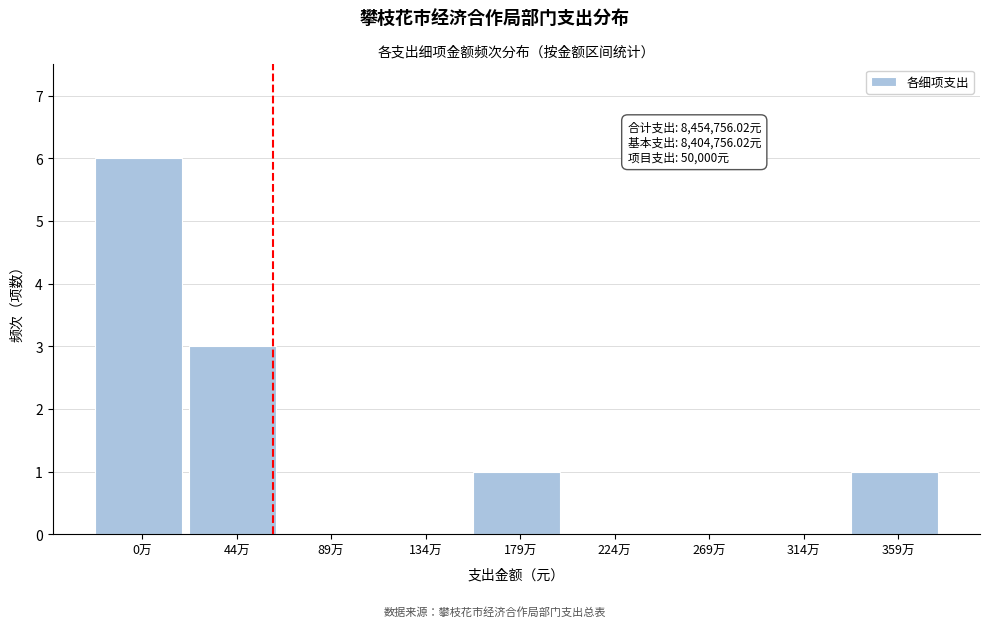

Reading right to left, transcribe all the data shown in this chart.

359万=1	314万=0	269万=0	224万=0	179万=1	134万=0	89万=0	44万=3	0万=6